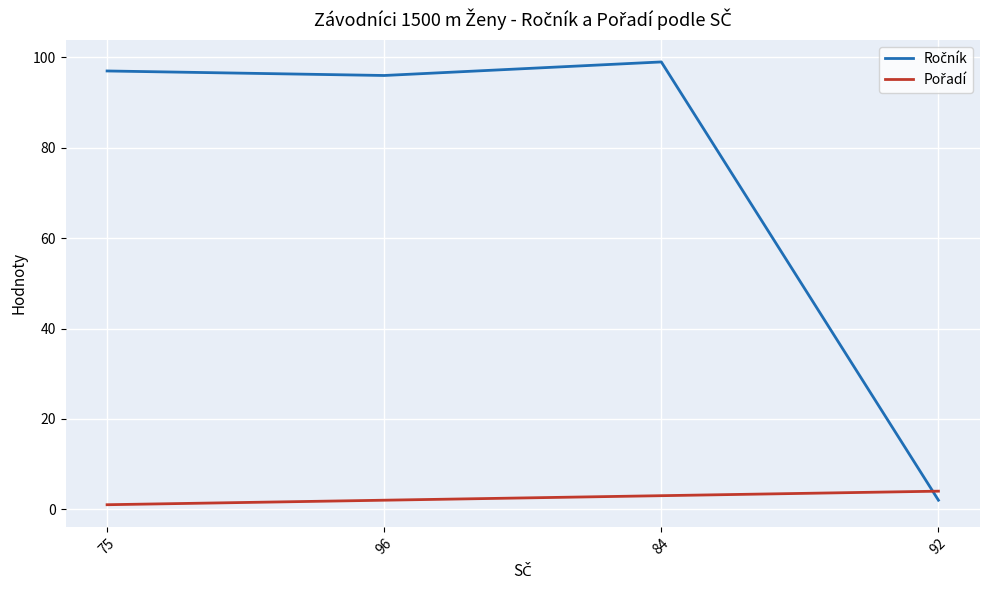

What is the total value across all series at 84?

102